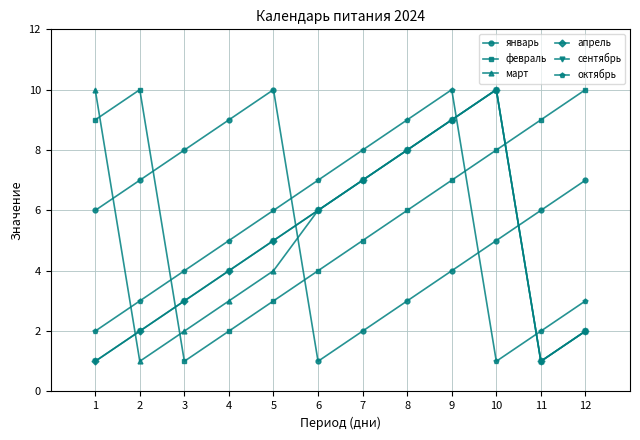

Reading left to right, list all the values displayed in this chart.

январь: 1=6	2=7	3=8	4=9	5=10	6=1	7=2	8=3	9=4	10=5	11=6	12=7
февраль: 1=9	2=10	3=1	4=2	5=3	6=4	7=5	8=6	9=7	10=8	11=9	12=10
март: 1=10	2=1	3=2	4=3	5=4	6=6	7=7	8=8	9=9	10=10	11=1	12=2
апрель: 1=1	2=2	3=3	4=4	5=5	6=6	7=7	8=8	9=9	10=10	11=1	12=2
сентябрь: 1=1	2=2	3=3	4=4	5=5	6=6	7=7	8=8	9=9	10=10	11=1	12=2
октябрь: 1=2	2=3	3=4	4=5	5=6	6=7	7=8	8=9	9=10	10=1	11=2	12=3